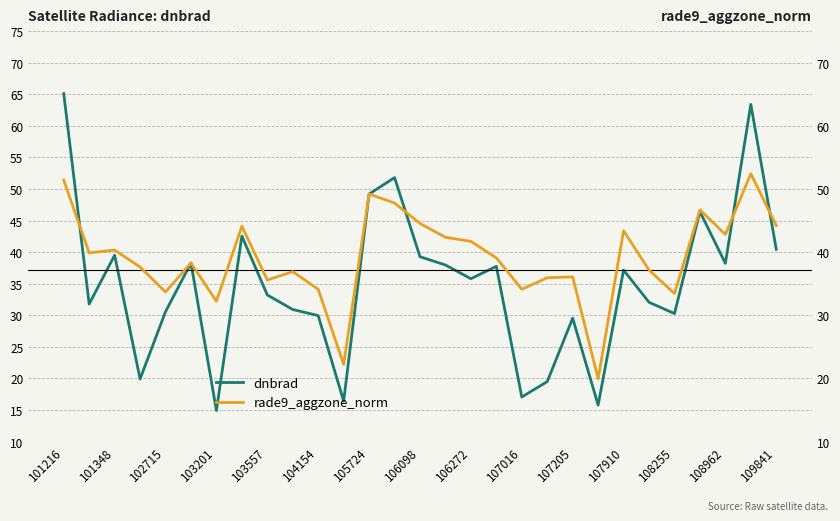

At how many categories does at least one series exceed 18?

29